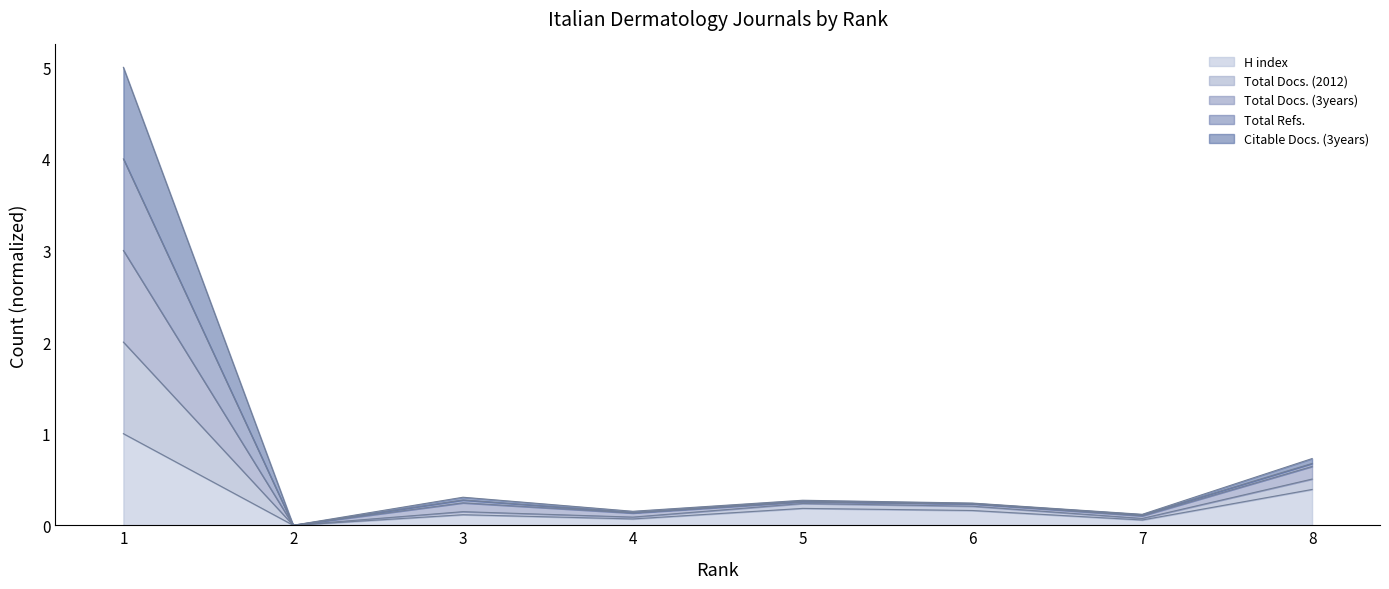

How many values in H index are above zero?

7